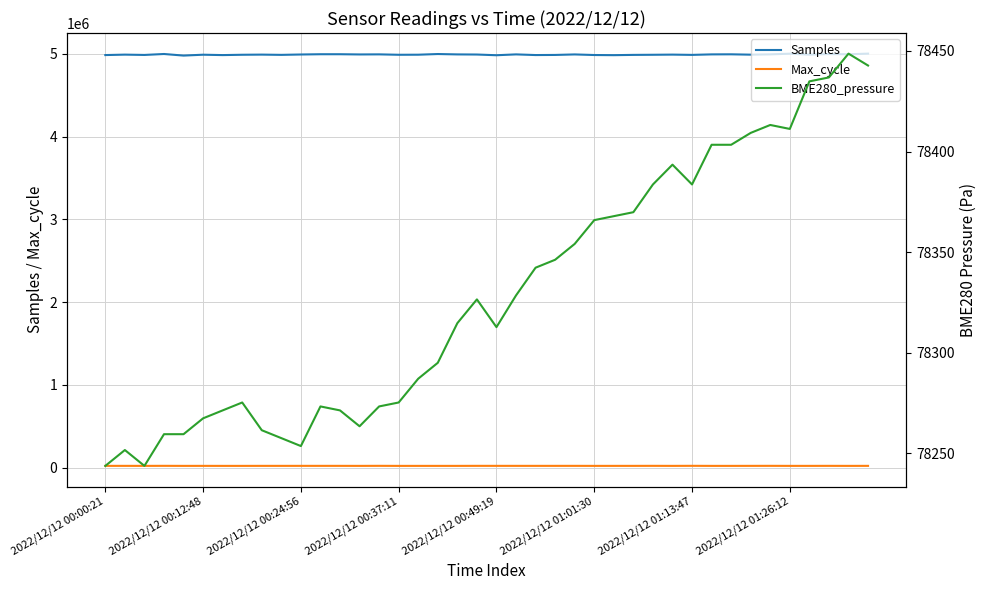

What is the highest value of the Samples series?

5003452